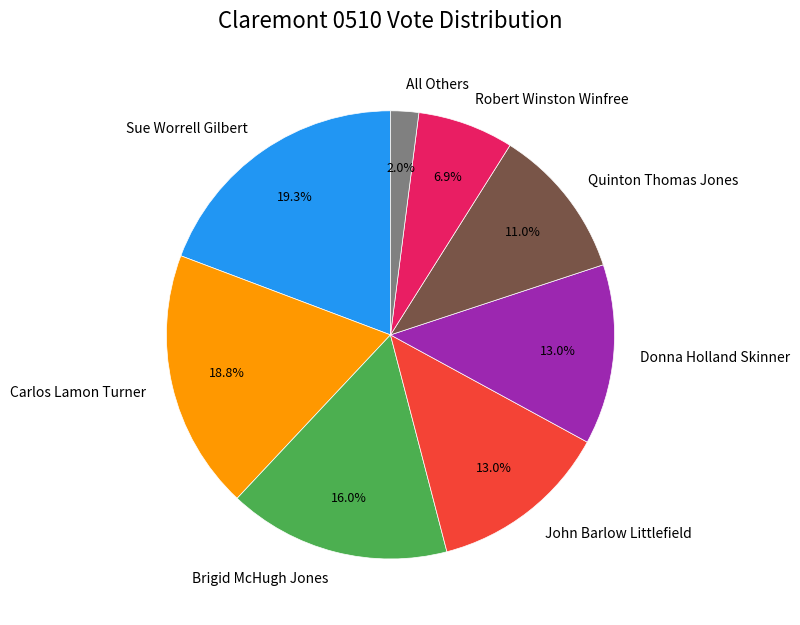

What percentage is the Carlos Lamon Turner slice, to the nearest percent?

19%